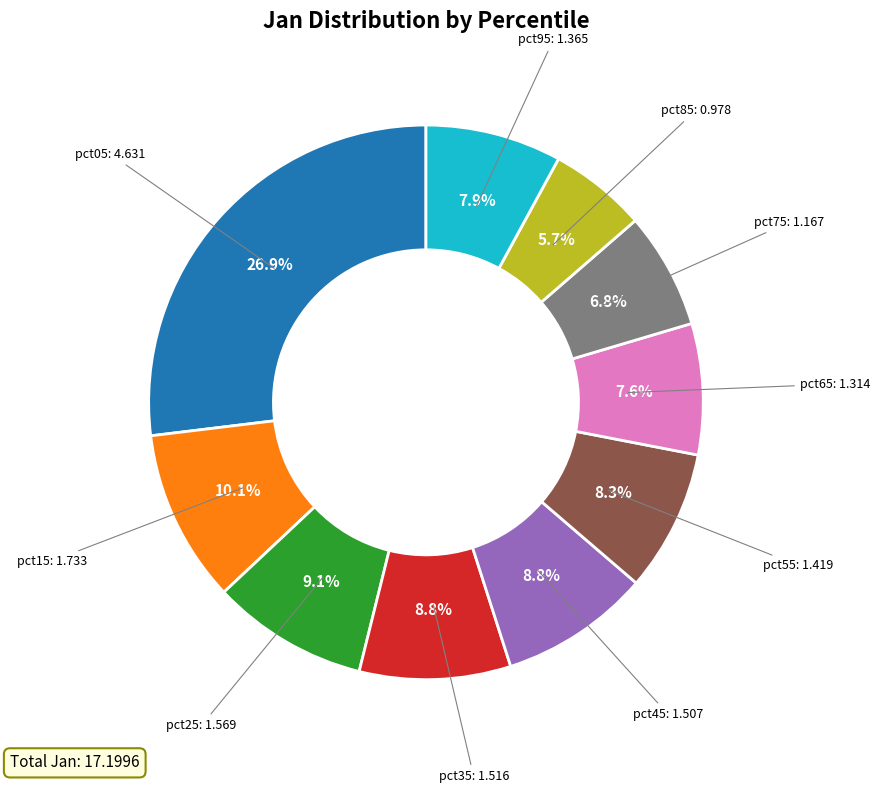

Combined, do pct85 and pct75 account for over 50%?

No